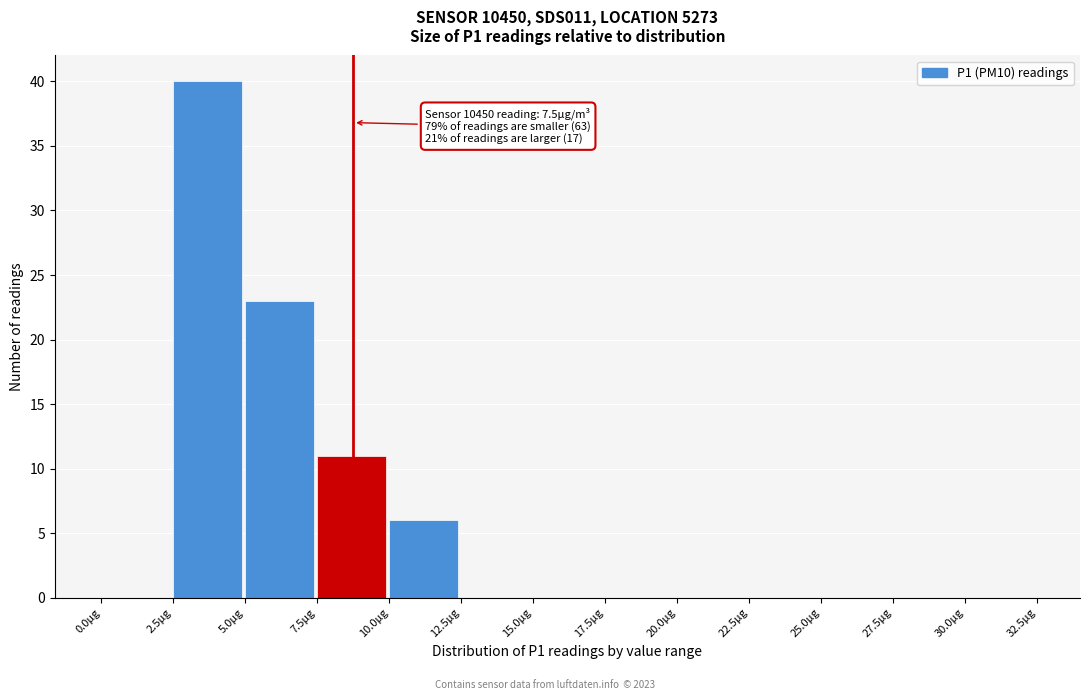

Which range on the x-axis has the tallest bar?

2.5 to 5.0